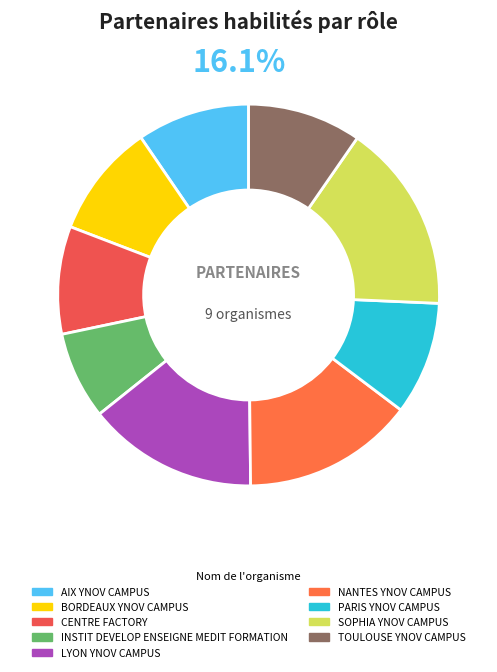

What percentage is NOT represented by CENTRE FACTORY?

90.9%